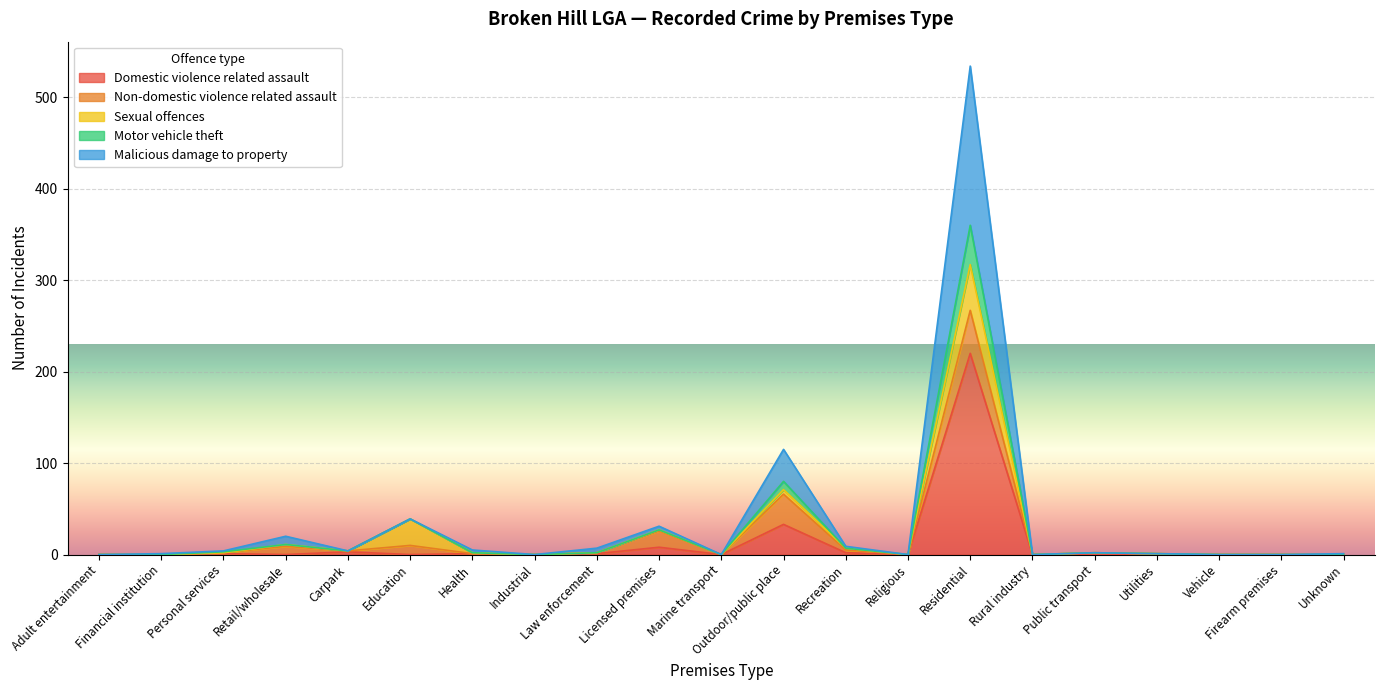

At which label is Domestic violence related assault closest to 110?

Outdoor/public place